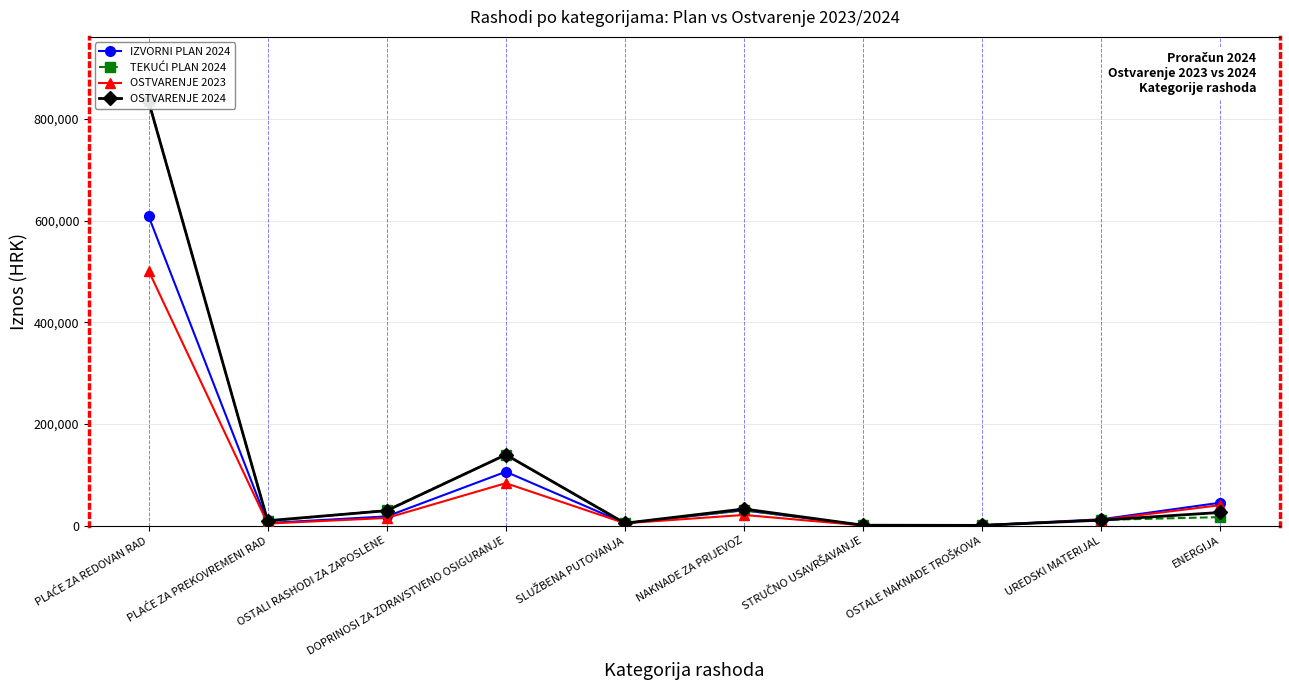

What is the sum of the TEKUĆI PLAN 2024 values at UREDSKI MATERIJAL and STRUČNO USAVRŠAVANJE?

11763.0